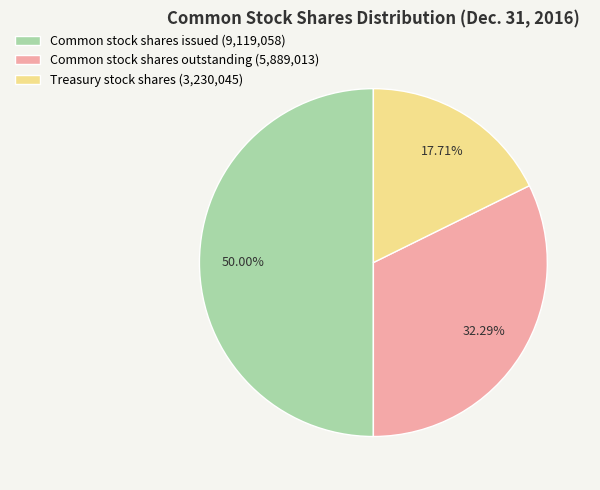

How many segments does this pie chart have?

3